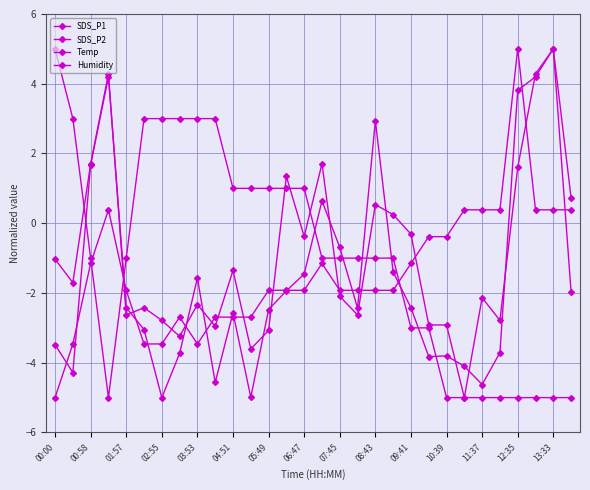

Which series has the widest spread of values?

SDS_P1